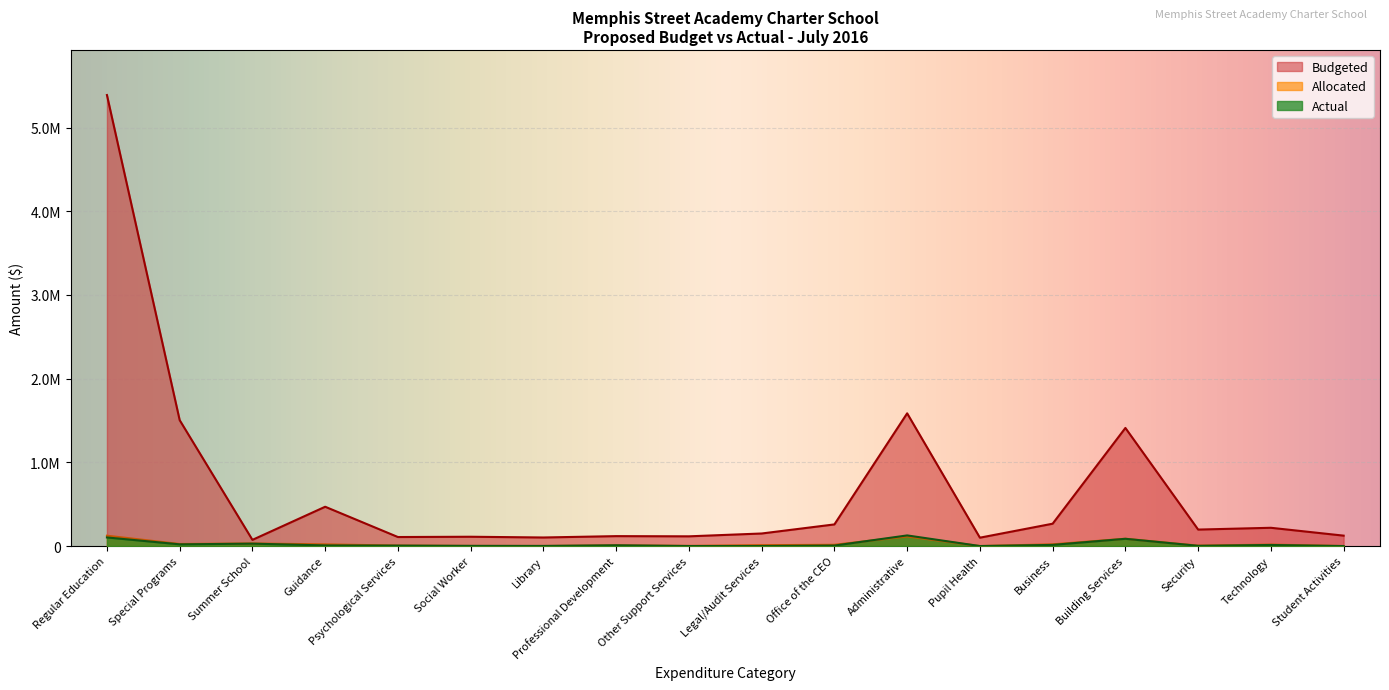

Which series has the largest total across all categories?

Budgeted